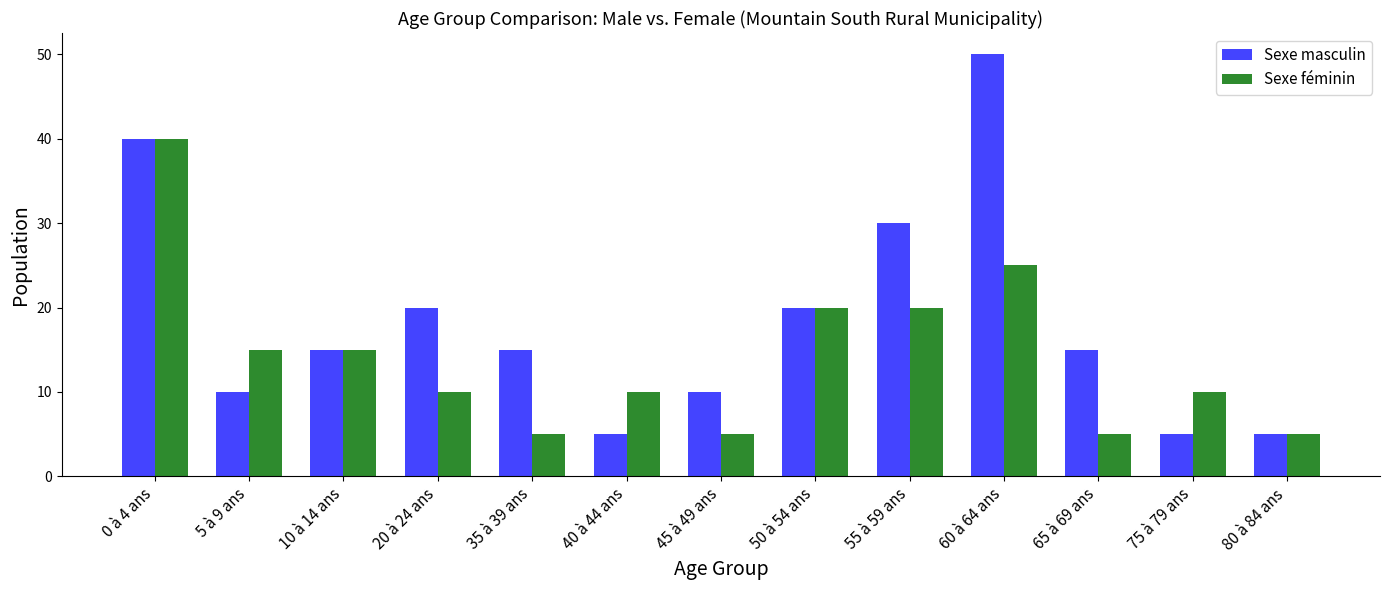

Between 0 à 4 ans and 20 à 24 ans, which series saw the biggest shift?

Sexe féminin